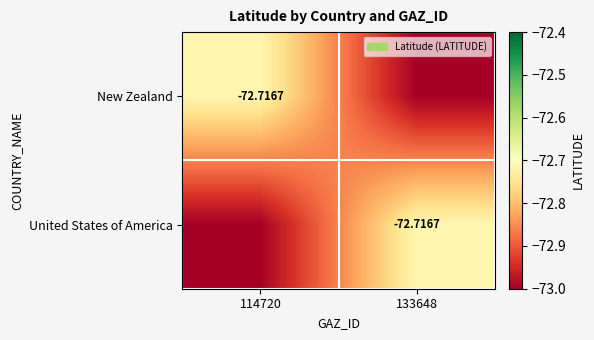

At which category does the chart reach its minimum across all series?

133648